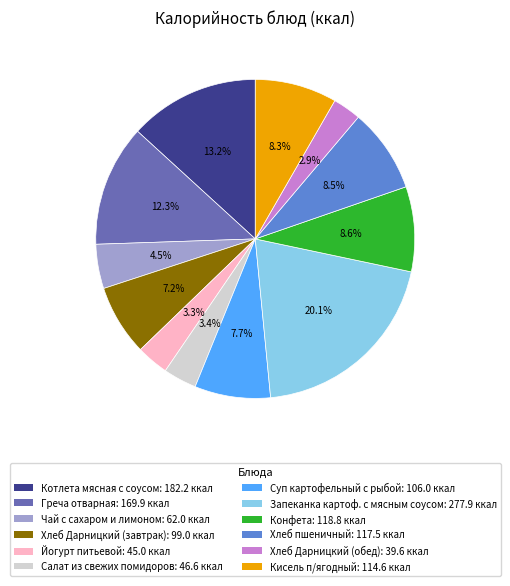

Is there any slice that represents more than half of the pie?

No